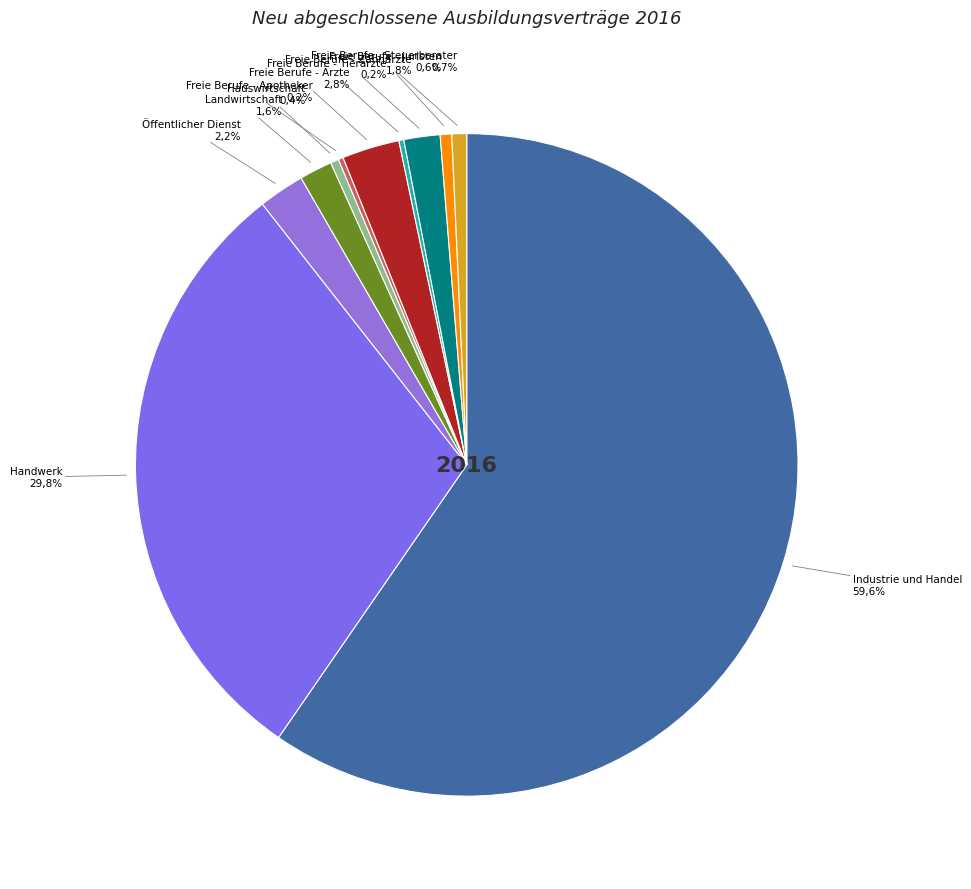

Count the number of slices in the pie.

11